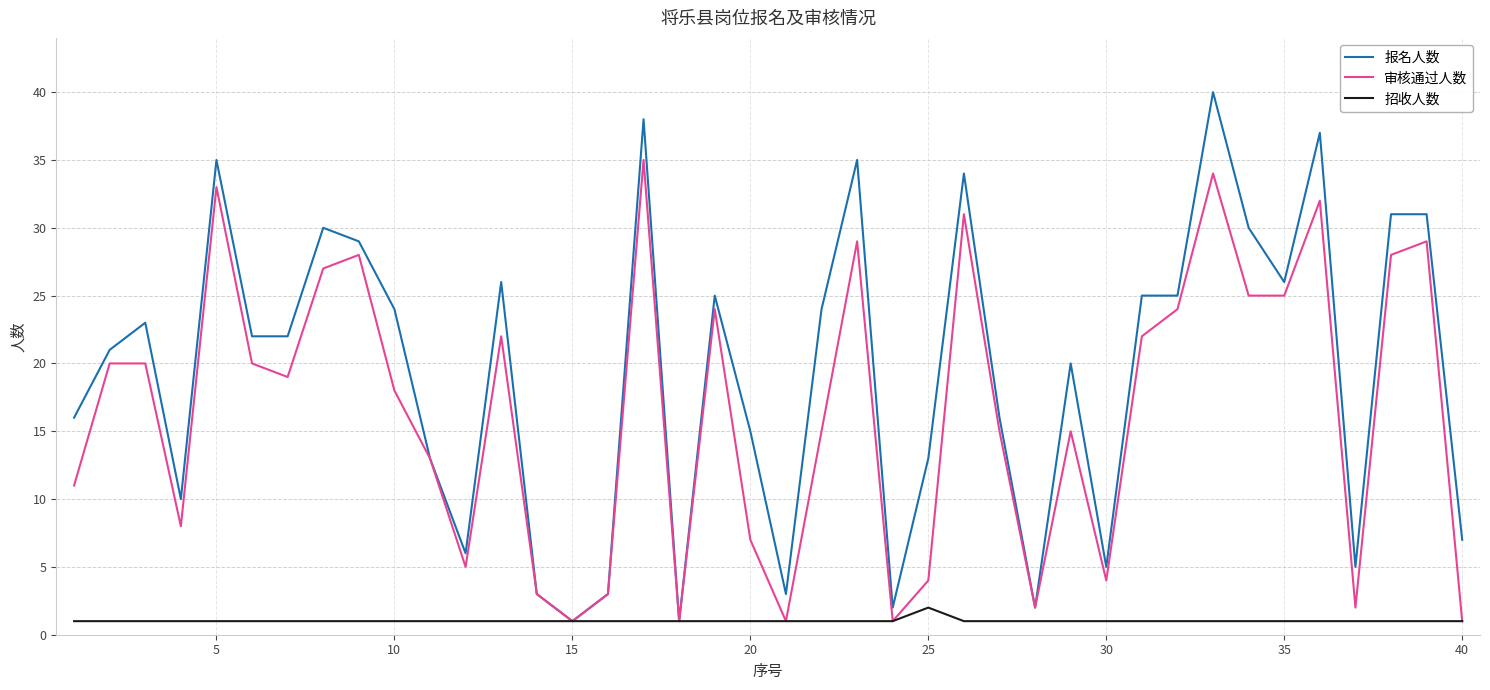

Reading left to right, what are all the values shown in this chart?

报名人数: 16	21	23	10	35	22	22	30	29	24	13	6	26	3	1	3	38	1	25	15	3	24	35	2	13	34	16	2	20	5	25	25	40	30	26	37	5	31	31	7
审核通过人数: 11	20	20	8	33	20	19	27	28	18	13	5	22	3	1	3	35	1	24	7	1	15	29	1	4	31	15	2	15	4	22	24	34	25	25	32	2	28	29	1
招收人数: 1	1	1	1	1	1	1	1	1	1	1	1	1	1	1	1	1	1	1	1	1	1	1	1	2	1	1	1	1	1	1	1	1	1	1	1	1	1	1	1